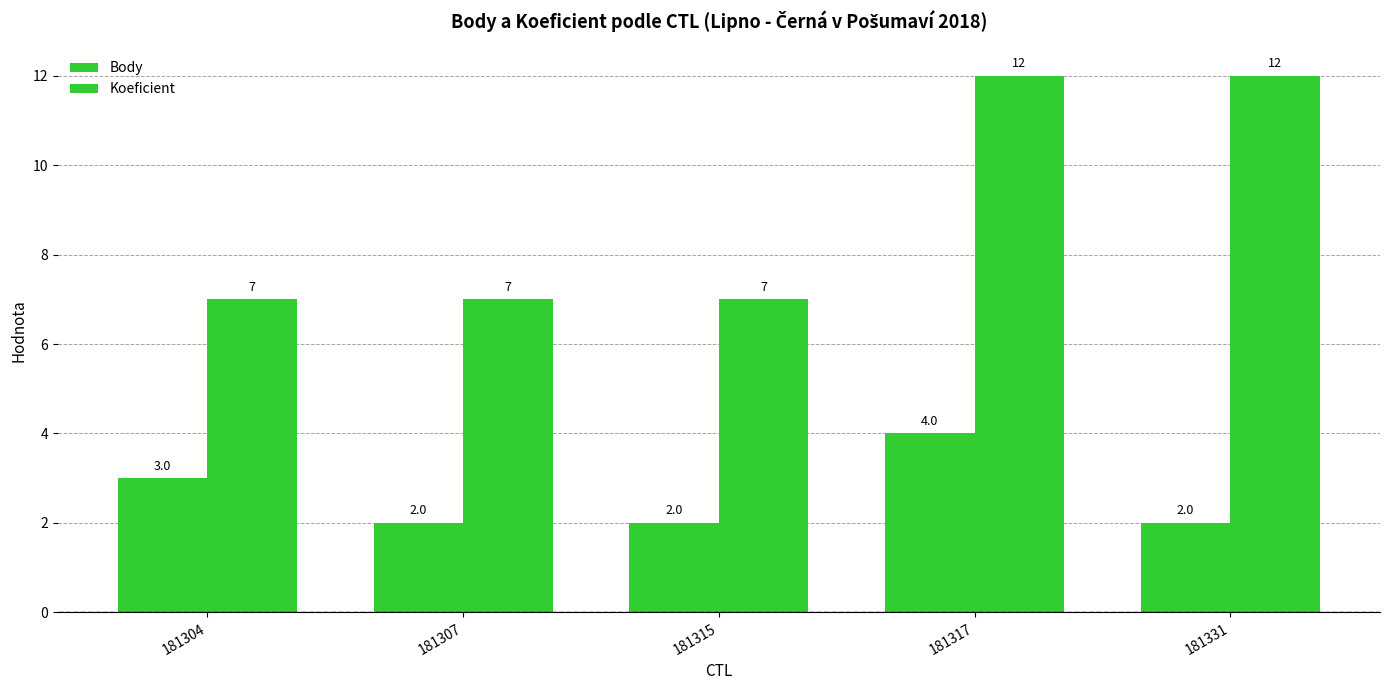

Does the chart contain stacked bars?

No